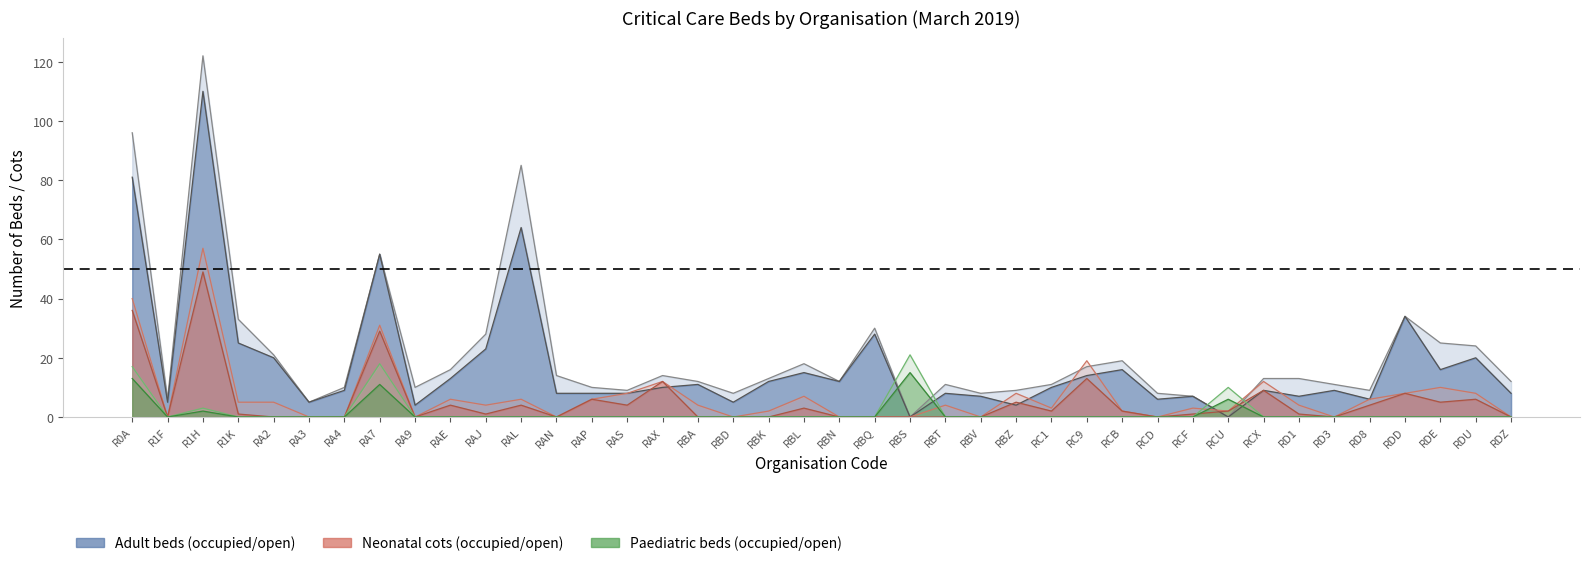

What is the difference between the maximum and minimum values in the adult_beds_occ series?

110